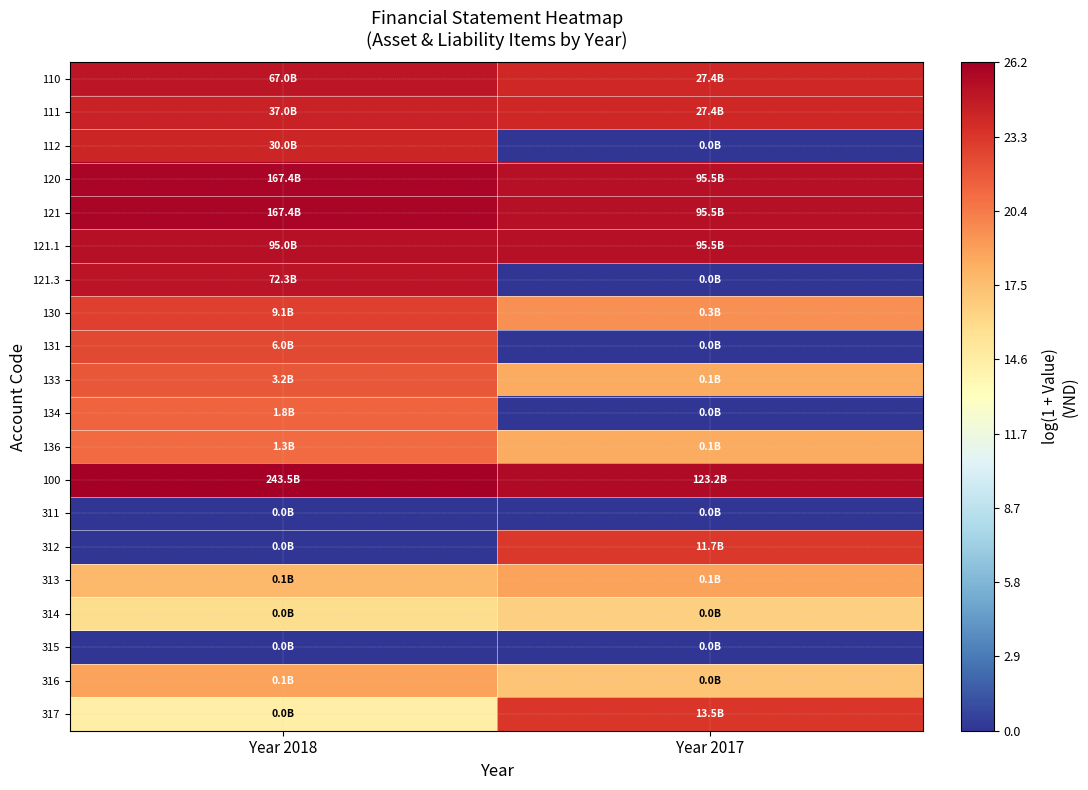

At how many categories does at least one series exceed 0?

2